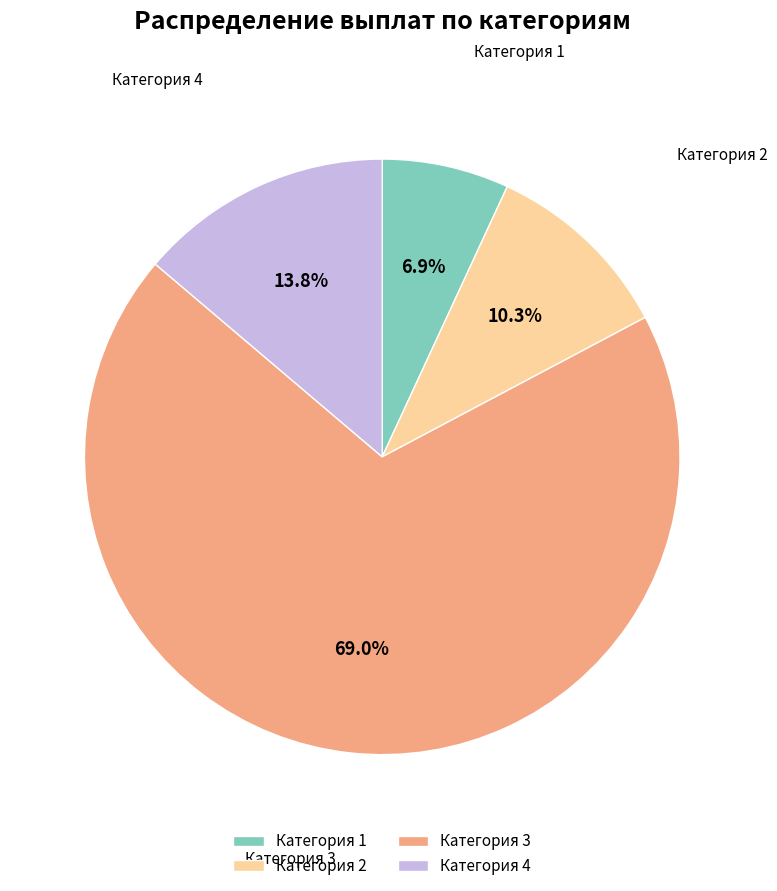

Rank the categories by value from lowest to highest.

Категория 1, Категория 2, Категория 4, Категория 3